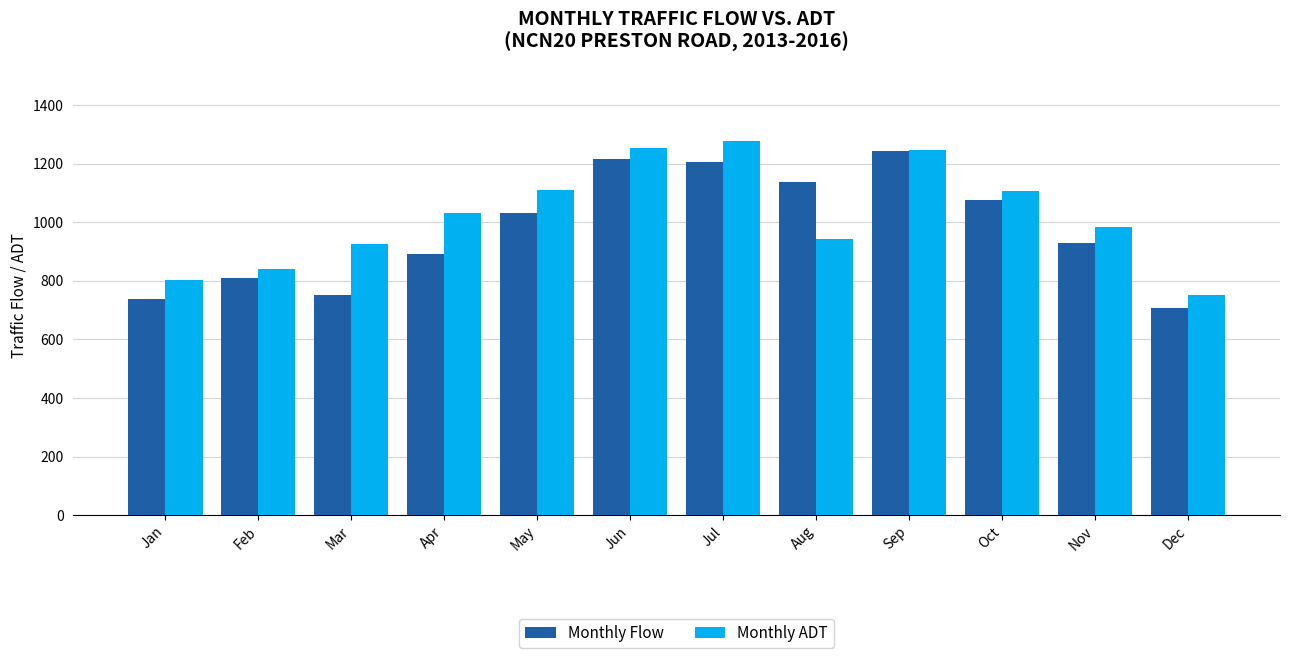

What is the minimum value shown in the chart?

706.0